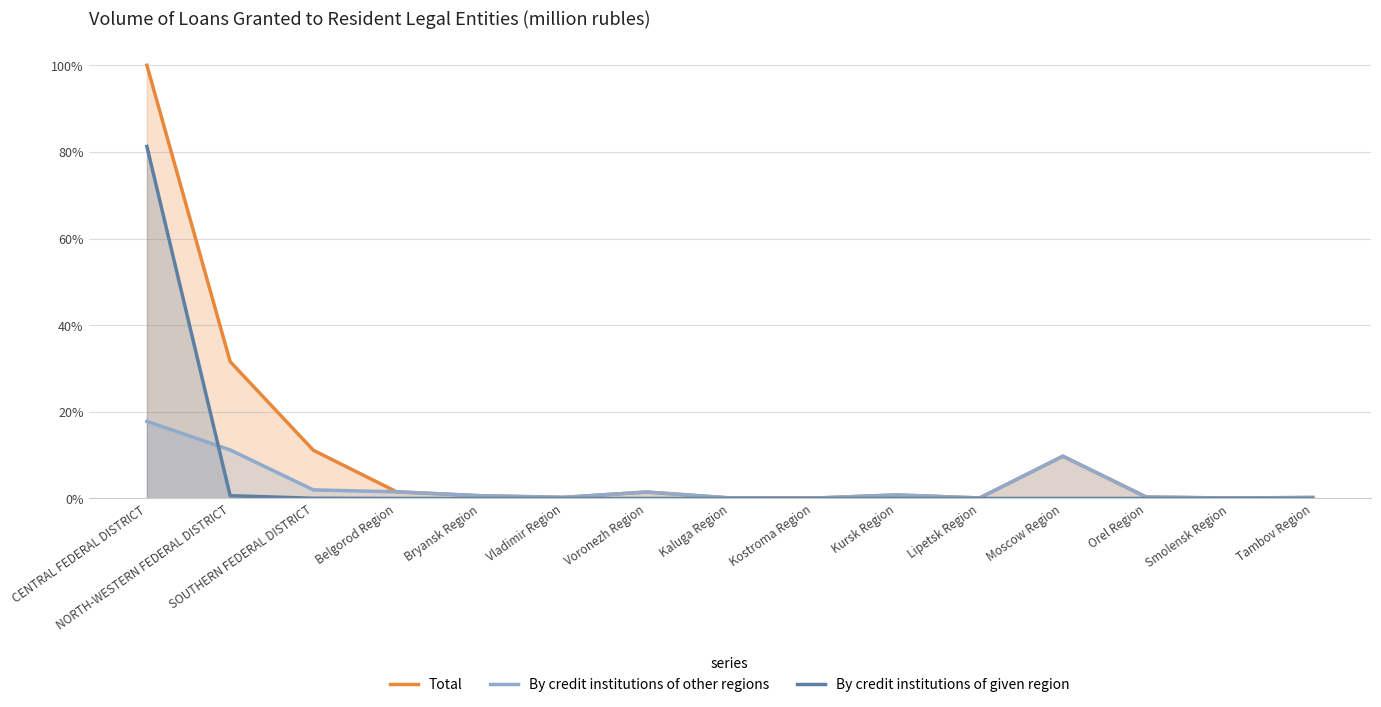

Rank the series by their maximum value, from lowest to highest.

By credit institutions of other regions, By credit institutions of given region, Total